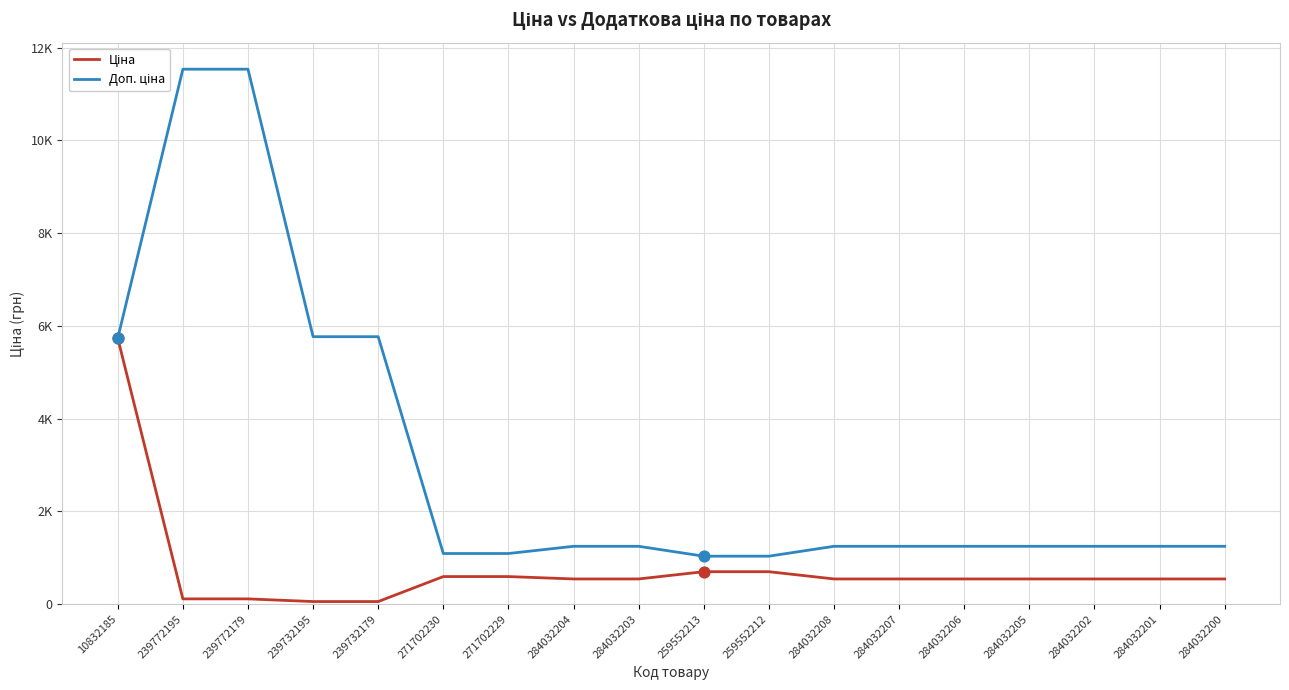

Is the value of Ціна at 284032207 greater than the value of Доп. ціна at 284032202?

No